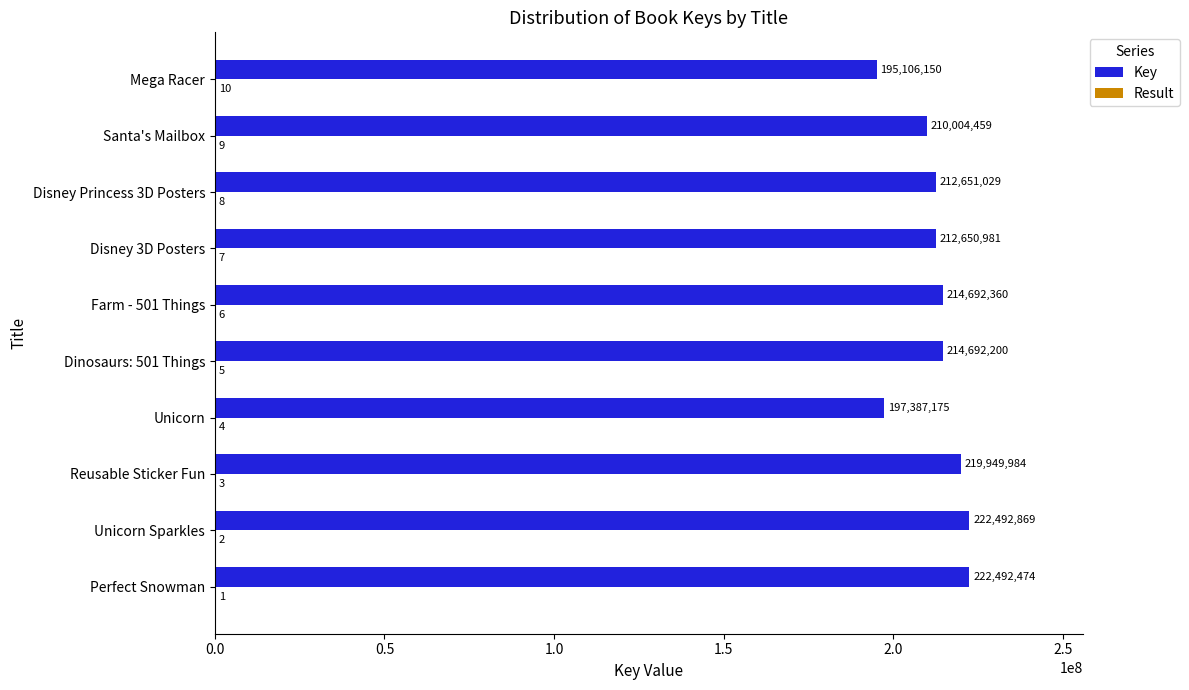

Between Reusable Sticker Fun and Mega Racer, which series saw the biggest shift?

Key